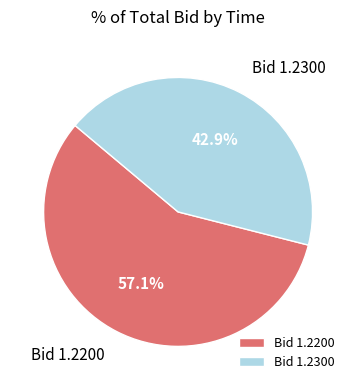

Does any single category account for the majority?

Yes